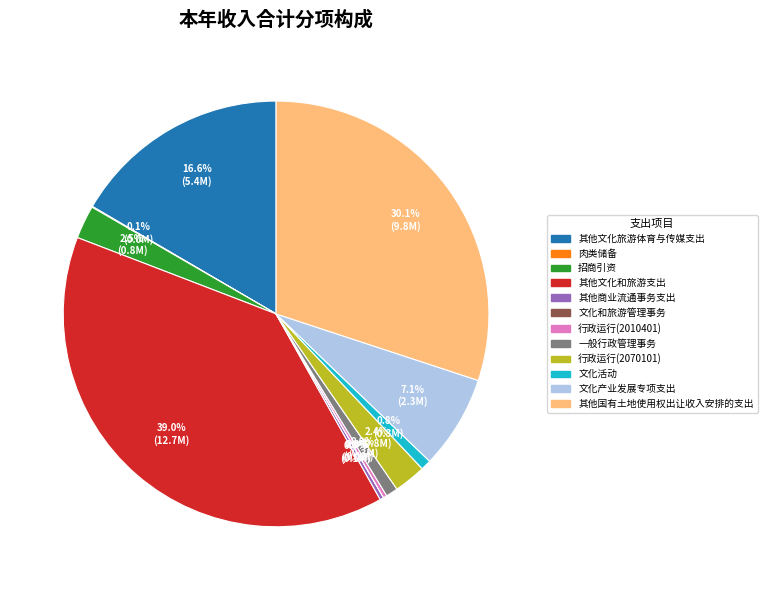

True or false: 文化活动 accounts for 6% of the total.

False